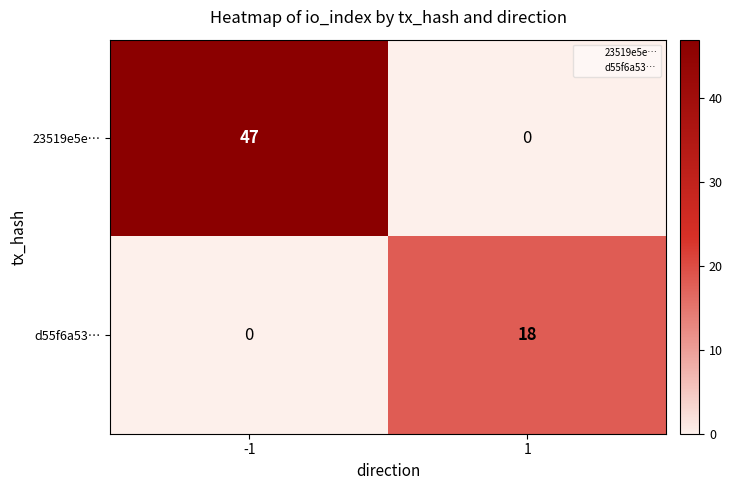

At how many categories does at least one series exceed 14?

2